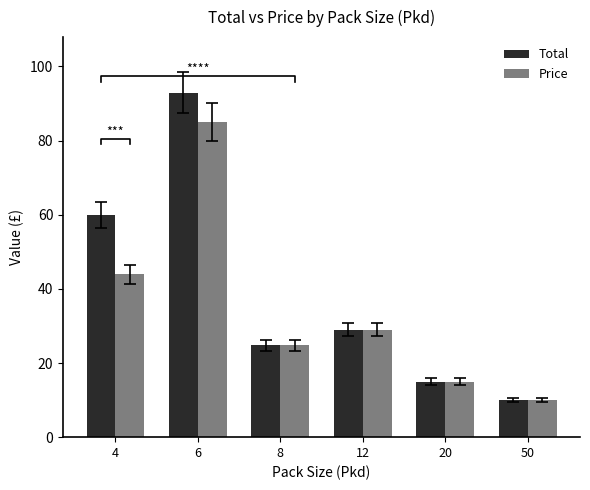

What is the lowest value of the Total series?

10.0